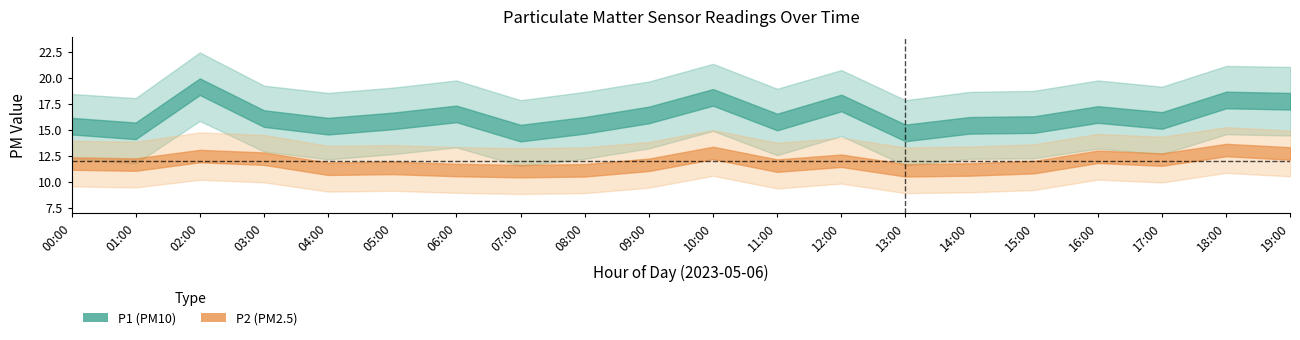

What is the sum of the P2 values at 06:00 and 11:00?

22.8